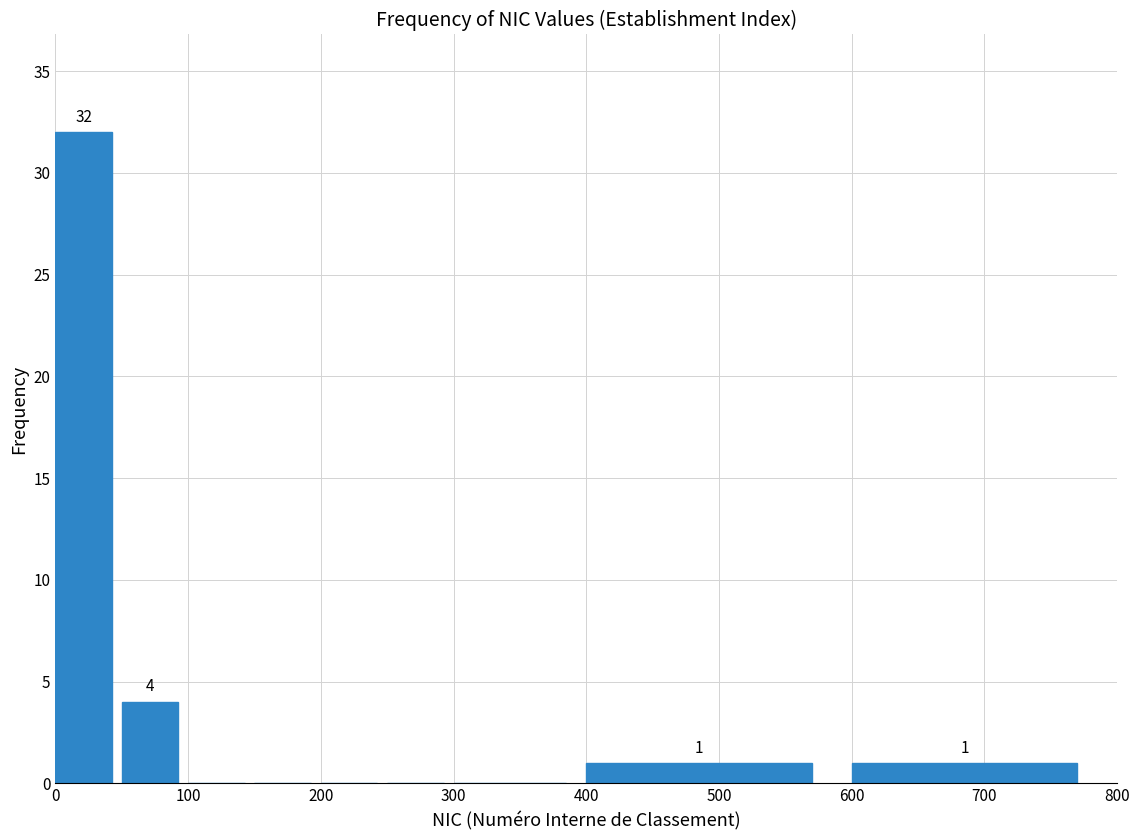

Over which range of the x-axis is the bar tallest?

0 to 50